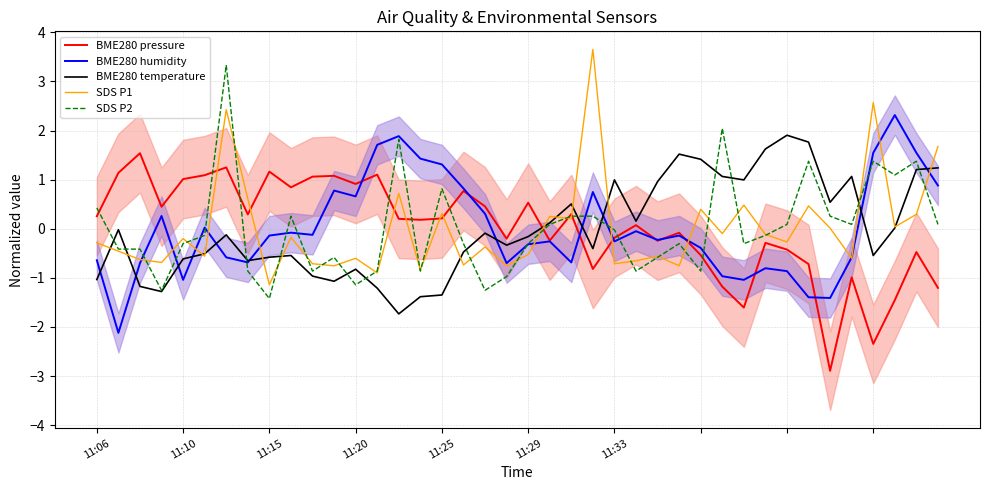

What is the label of the 8th point from the left?

7